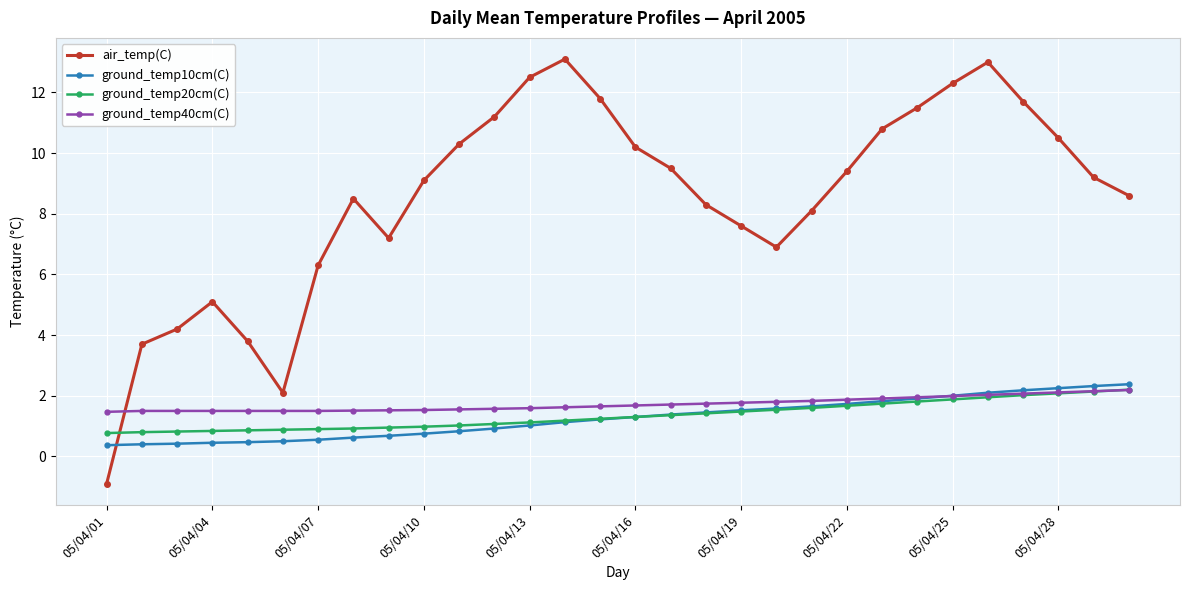

What is the value of the ground_temp20cm(C) point at the 24th from the left?

1.8